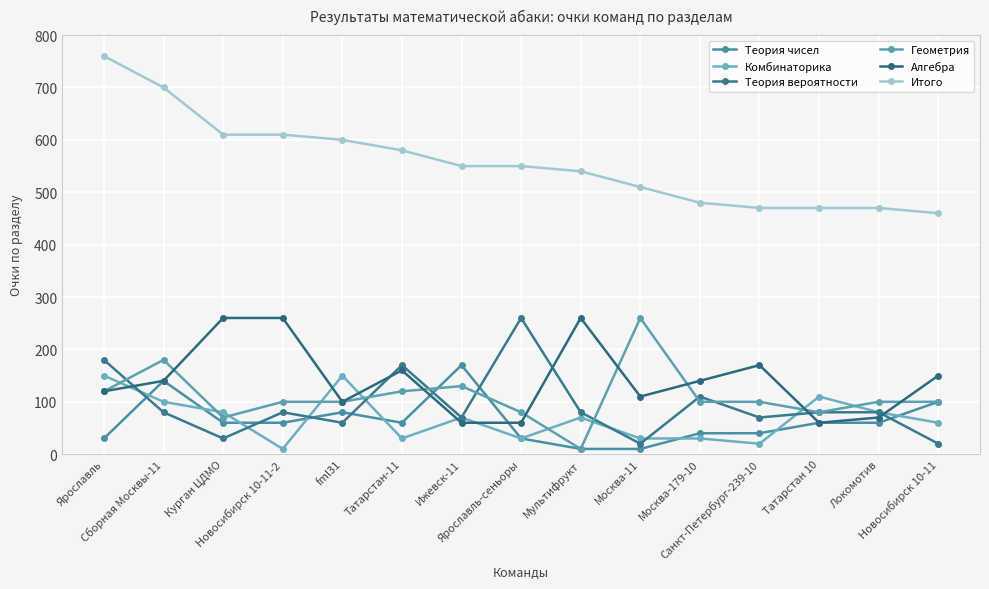

How many distinct data groups are displayed?

6